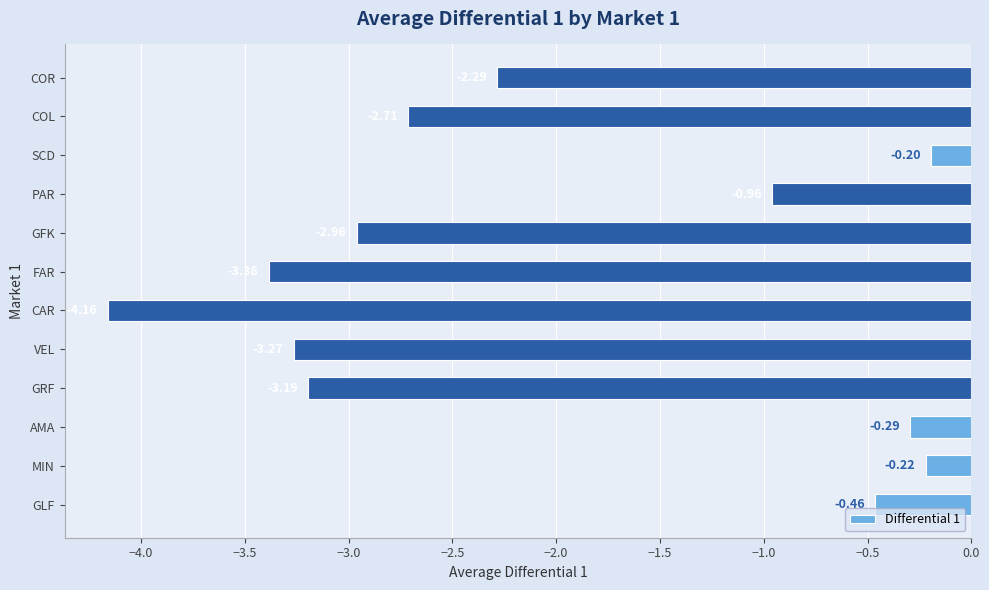

List the labels in order of value, largest first.

SCD, MIN, AMA, GLF, PAR, COR, COL, GFK, GRF, VEL, FAR, CAR